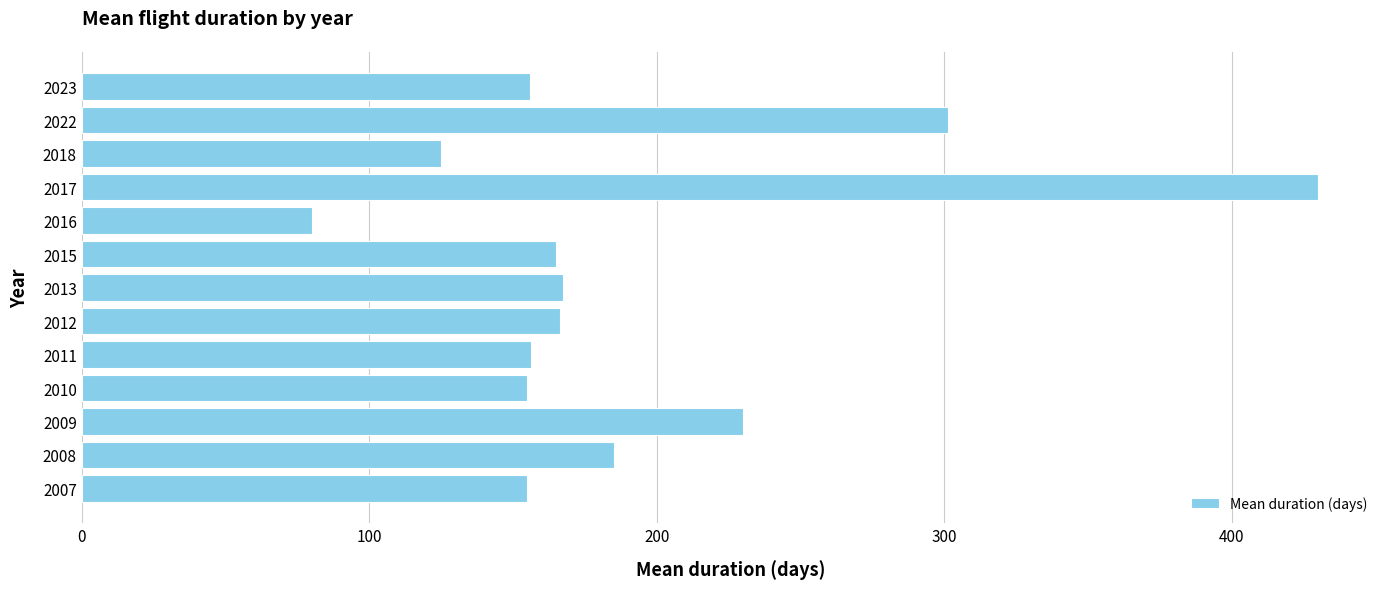

How many data points are less than 165?

6